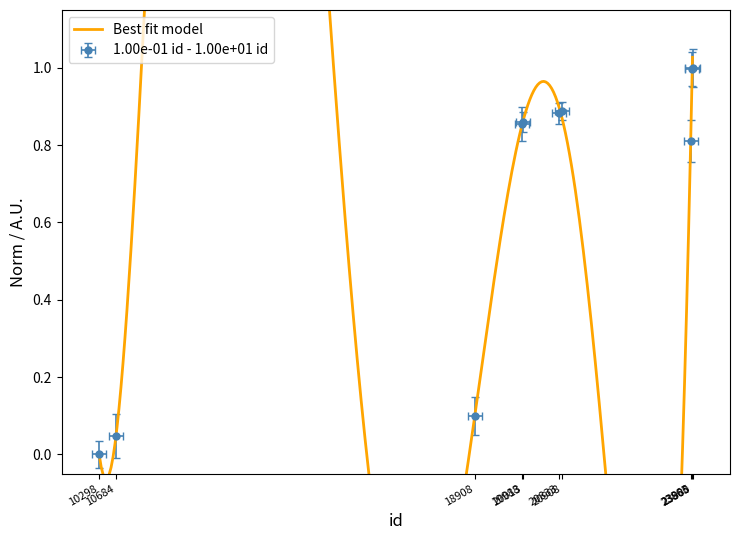

Rank the categories by value from highest to lowest.

23900, 23885, 20908, 20833, 20013, 19988, 23863, 18908, 10684, 10298